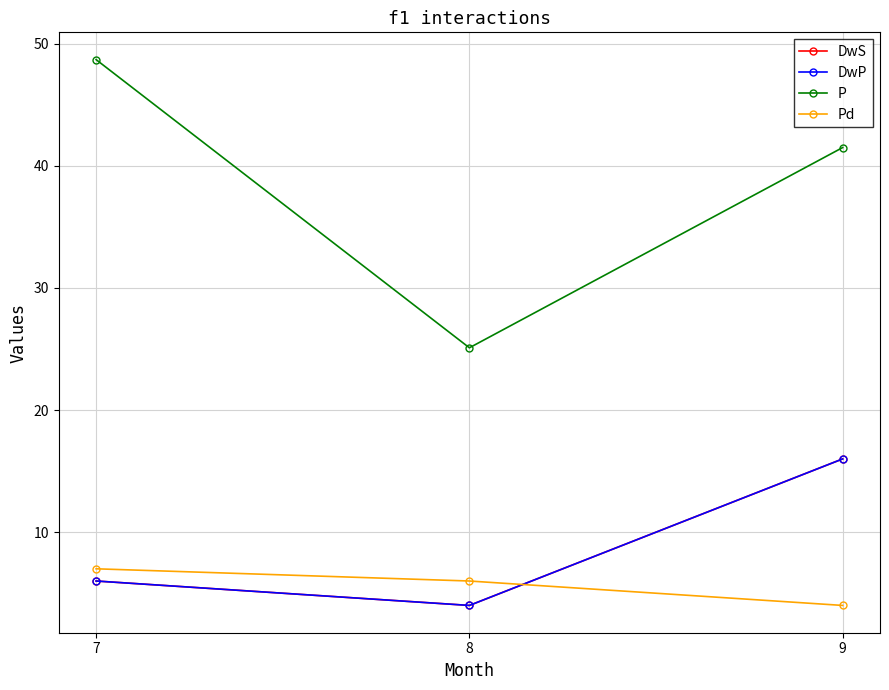

What is the difference between the highest and lowest values at 8?

21.1